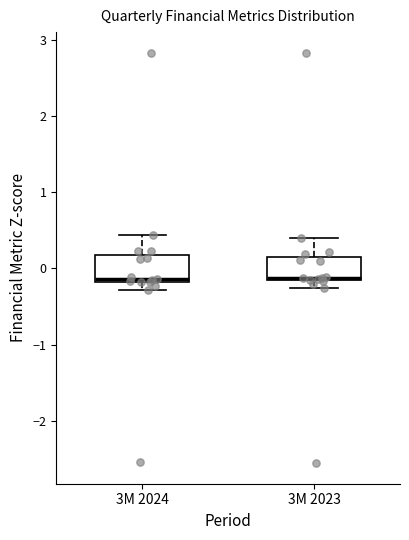

Reading left to right, read every box against the y-axis: the position of its median line, the range the box covers, and the ends of its whiskers. The values are not printed on the chart, so give them approximately, as read against the axis.

3M 2024: median -0.1, box -0.2 to 0.2, whiskers -0.3 to 0.4
3M 2023: median -0.1, box -0.2 to 0.1, whiskers -0.3 to 0.4